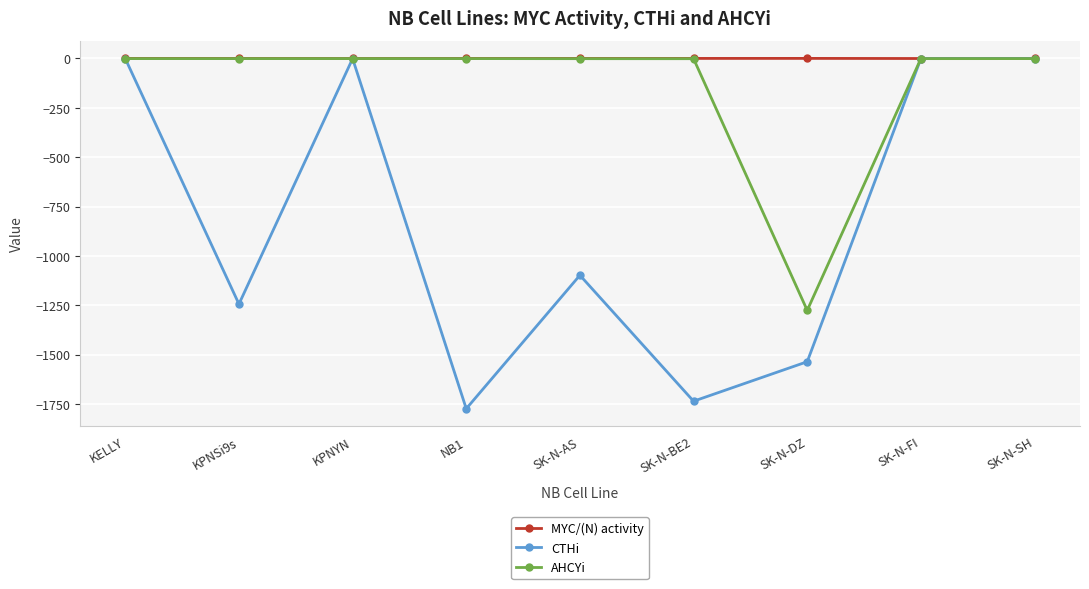

Which series has the widest spread of values?

CTHi